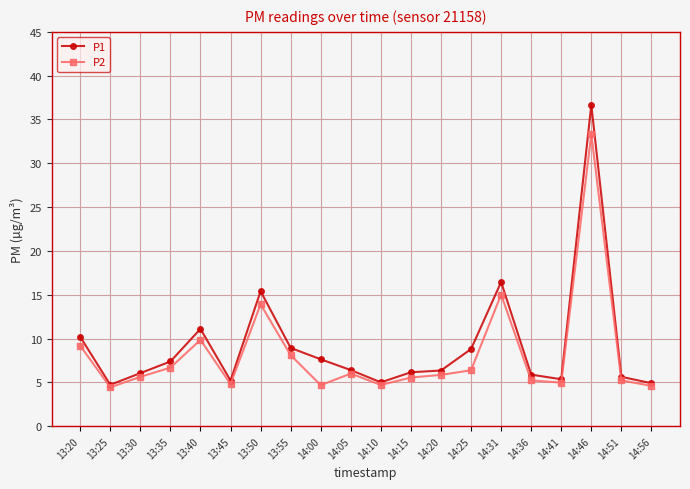

What is the sum of all P2 values?

164.1